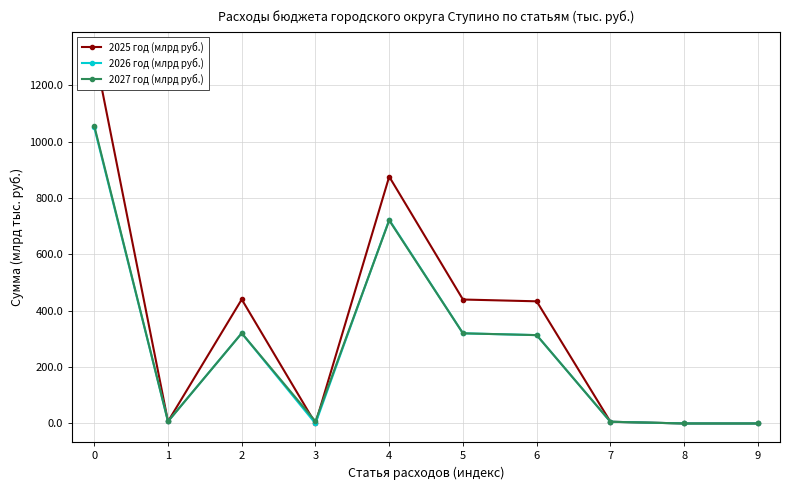

Reading left to right, transcribe all the data shown in this chart.

2025 год (млрд руб.): 1324.2	7.3	440.6	0.0	876.3	440.1	433.7	6.2	0.1	0.1
2026 год (млрд руб.): 1051.1	7.3	320.6	0.0	723.2	320.1	313.7	6.2	0.1	0.1
2027 год (млрд руб.): 1056.7	7.3	320.6	7.7	721.1	320.1	313.7	6.2	0.1	0.1